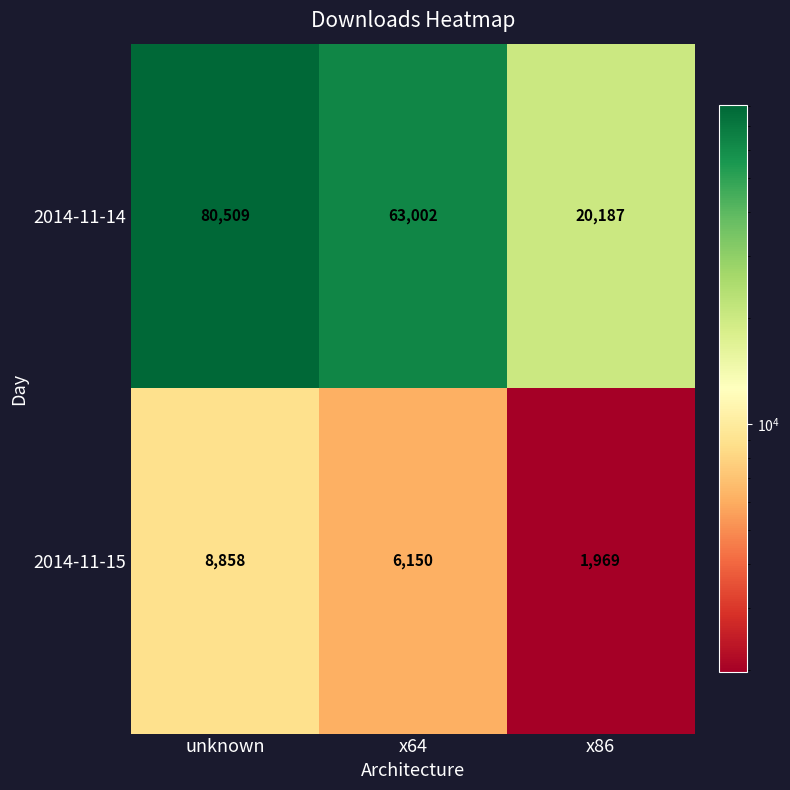

At which category is the sum across all series the highest?

unknown